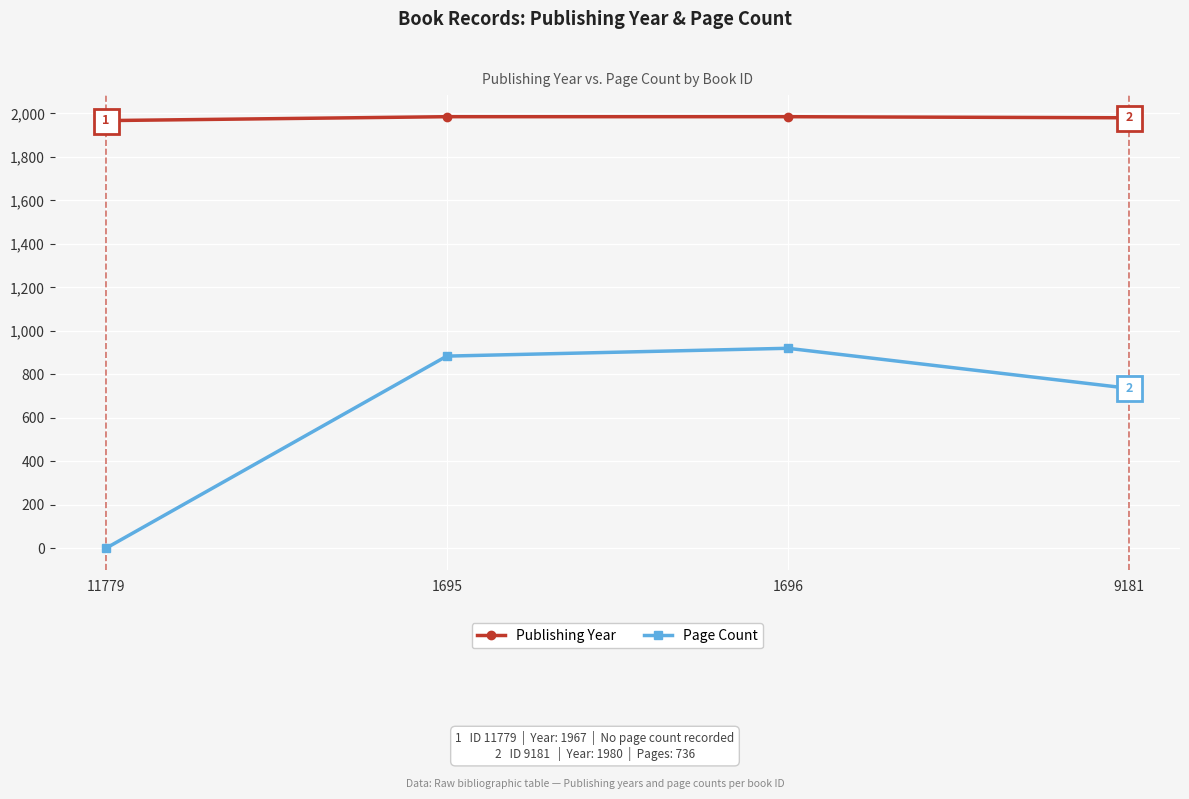

Which series has the largest total across all categories?

Publishing Year